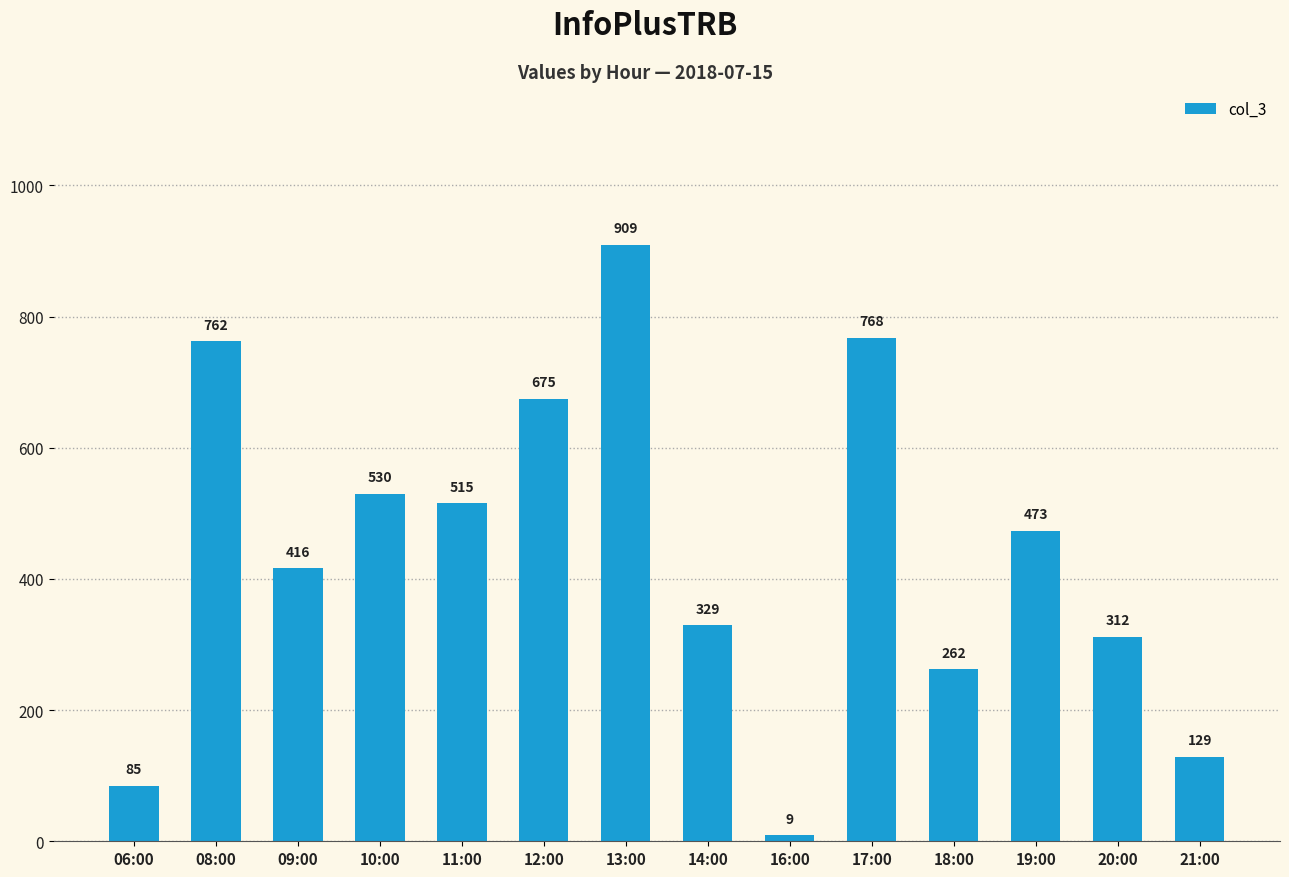

Does the chart contain any negative values?

No